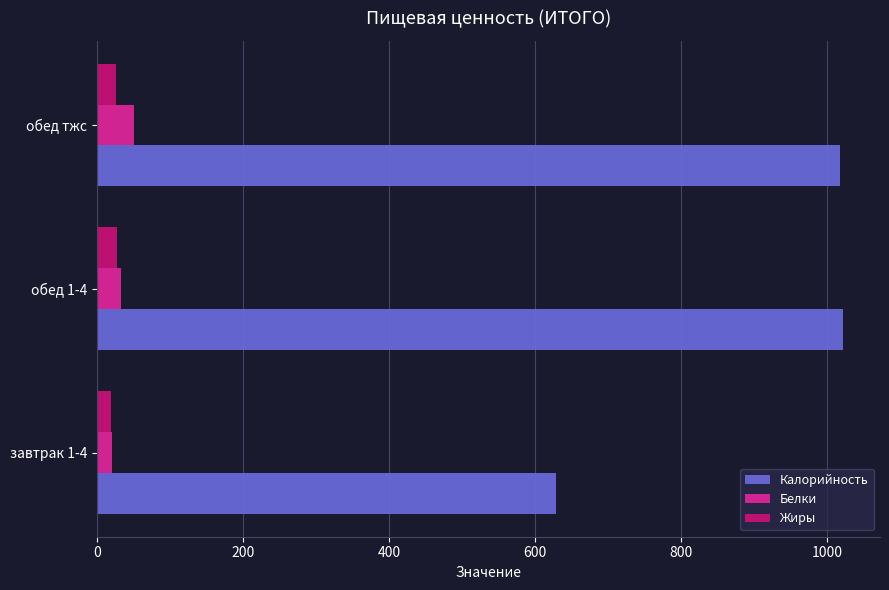

What is the average value of the Белки series?

34.4